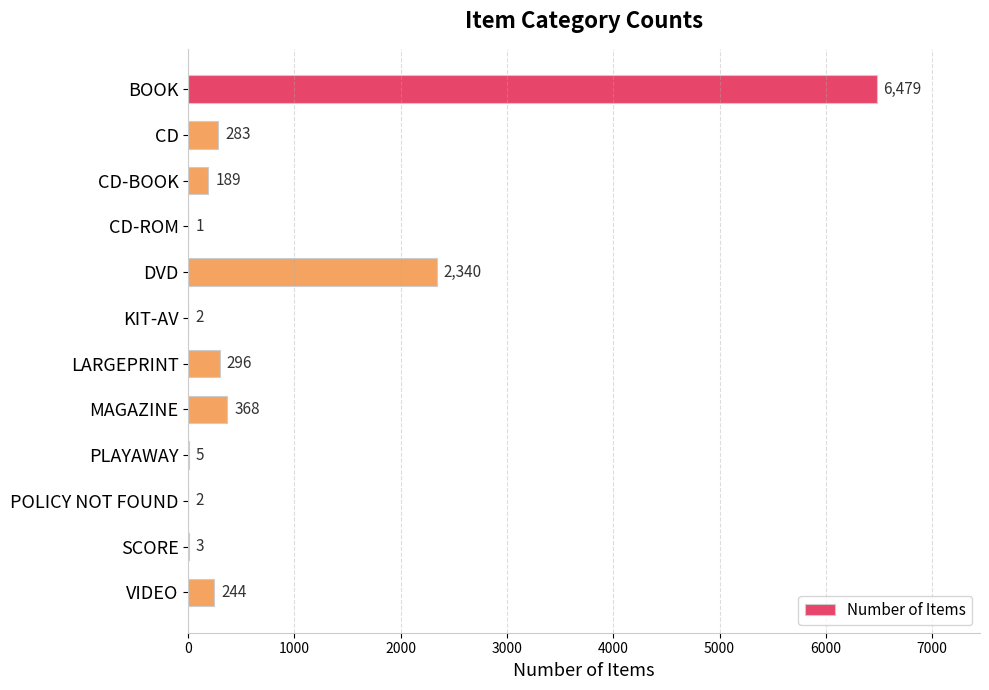

Where is the data nearest to the value 3240?

DVD